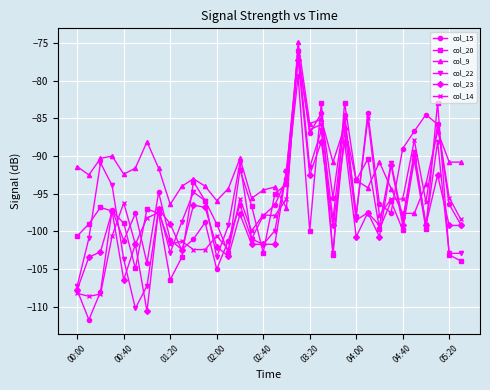

What is the sum of all col_14 values?

-3285.2